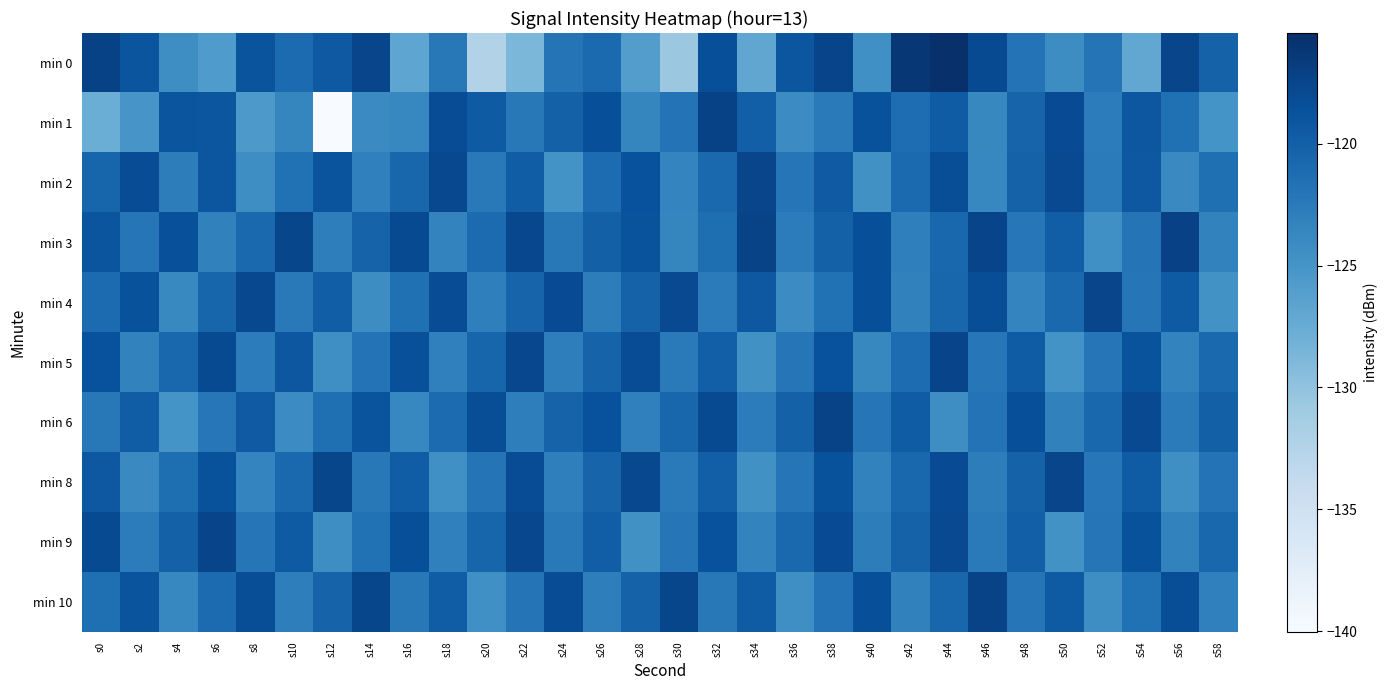

Reading right to left, extract all data points from this chart.

min 0: s58=-120.2	s56=-117.5	s54=-127.0	s52=-122.0	s50=-124.2	s48=-121.9	s46=-118.0	s44=-115.5	s42=-116.2	s40=-124.6	s38=-117.5	s36=-119.0	s34=-127.0	s32=-118.4	s30=-130.7	s28=-126.0	s26=-121.0	s24=-121.9	s22=-128.8	s20=-132.4	s18=-122.3	s16=-126.8	s14=-117.5	s12=-119.3	s10=-121.1	s8=-118.8	s6=-125.7	s4=-124.3	s2=-118.9	s0=-117.2
min 1: s58=-124.9	s56=-121.6	s54=-119.2	s52=-122.7	s50=-118.1	s48=-120.4	s46=-123.8	s44=-119.6	s42=-121.3	s40=-118.7	s38=-122.5	s36=-124.1	s34=-119.9	s32=-117.2	s30=-121.8	s28=-123.6	s26=-118.4	s24=-120.1	s22=-122.3	s20=-119.5	s18=-118.2	s16=-123.7	s14=-124.0	s12=-140.0	s10=-123.6	s8=-125.5	s6=-119.1	s4=-119.0	s2=-125.1	s0=-127.7
min 2: s58=-121.5	s56=-124.0	s54=-119.3	s52=-122.6	s50=-117.9	s48=-120.2	s46=-123.7	s44=-118.3	s42=-121.0	s40=-124.6	s38=-119.4	s36=-122.1	s34=-117.5	s32=-120.9	s30=-123.5	s28=-118.6	s26=-121.2	s24=-124.8	s22=-119.7	s20=-122.4	s18=-117.8	s16=-120.6	s14=-123.1	s12=-118.9	s10=-121.7	s8=-124.3	s6=-119.1	s4=-122.8	s2=-118.2	s0=-120.5
min 3: s58=-123.3	s56=-117.1	s54=-121.9	s52=-124.5	s50=-119.8	s48=-122.2	s46=-117.4	s44=-120.7	s42=-123.0	s40=-118.4	s38=-120.1	s36=-122.7	s34=-117.3	s32=-121.4	s30=-123.6	s28=-118.8	s26=-120.0	s24=-122.3	s22=-117.7	s20=-121.1	s18=-123.4	s16=-118.0	s14=-120.3	s12=-122.9	s10=-117.6	s8=-120.8	s6=-123.2	s4=-118.5	s2=-122.0	s0=-119.0
min 4: s58=-124.7	s56=-119.5	s54=-122.1	s52=-117.5	s50=-120.9	s48=-123.5	s46=-118.3	s44=-120.6	s42=-123.2	s40=-118.4	s38=-121.7	s36=-124.1	s34=-119.3	s32=-122.6	s30=-117.9	s28=-120.2	s26=-122.8	s24=-118.1	s22=-120.4	s20=-123.0	s18=-118.2	s16=-121.6	s14=-124.2	s12=-119.8	s10=-122.4	s8=-117.8	s6=-120.5	s4=-123.9	s2=-118.7	s0=-121.1
min 5: s58=-120.8	s56=-123.4	s54=-118.8	s52=-122.1	s50=-124.8	s48=-119.6	s46=-122.2	s44=-117.4	s42=-121.2	s40=-123.8	s38=-118.6	s36=-122.0	s34=-124.6	s32=-119.9	s30=-122.5	s28=-118.2	s26=-120.3	s24=-122.9	s22=-117.7	s20=-120.5	s18=-123.1	s16=-118.5	s14=-121.8	s12=-124.4	s10=-119.2	s8=-122.7	s6=-118.0	s4=-120.7	s2=-123.3	s0=-118.6
min 6: s58=-120.0	s56=-122.6	s54=-117.9	s52=-120.7	s50=-123.2	s48=-118.4	s46=-121.8	s44=-124.3	s42=-119.6	s40=-122.1	s38=-117.3	s36=-120.1	s34=-122.7	s32=-118.0	s30=-120.6	s28=-123.1	s26=-118.6	s24=-120.3	s22=-122.9	s20=-118.3	s18=-121.1	s16=-123.7	s14=-118.9	s12=-121.5	s10=-124.1	s8=-119.4	s6=-122.2	s4=-124.9	s2=-119.7	s0=-122.3
min 8: s58=-121.8	s56=-124.4	s54=-119.6	s52=-122.2	s50=-117.5	s48=-120.2	s46=-122.8	s44=-118.1	s42=-120.7	s40=-123.3	s38=-118.7	s36=-122.1	s34=-124.6	s32=-119.9	s30=-122.5	s28=-117.8	s26=-120.4	s24=-123.0	s22=-118.2	s20=-121.9	s18=-124.5	s16=-119.7	s14=-122.3	s12=-117.6	s10=-120.9	s8=-123.5	s6=-118.7	s4=-121.4	s2=-124.0	s0=-119.3
min 9: s58=-120.7	s56=-123.3	s54=-118.7	s52=-122.1	s50=-124.7	s48=-119.9	s46=-122.5	s44=-117.9	s42=-120.2	s40=-122.8	s38=-118.1	s36=-120.8	s34=-123.4	s32=-118.6	s30=-122.0	s28=-124.6	s26=-119.8	s24=-122.4	s22=-117.7	s20=-120.5	s18=-123.1	s16=-118.4	s14=-121.7	s12=-124.3	s10=-119.5	s8=-122.1	s6=-117.4	s4=-120.1	s2=-122.7	s0=-118.0
min 10: s58=-123.1	s56=-118.3	s54=-121.7	s52=-124.3	s50=-119.5	s48=-122.1	s46=-117.3	s44=-120.6	s42=-123.2	s40=-118.4	s38=-121.8	s36=-124.4	s34=-119.6	s32=-122.3	s30=-117.6	s28=-120.2	s26=-122.9	s24=-118.2	s22=-121.9	s20=-124.5	s18=-119.7	s16=-122.3	s14=-117.6	s12=-120.3	s10=-122.9	s8=-118.3	s6=-121.1	s4=-123.7	s2=-118.9	s0=-121.5